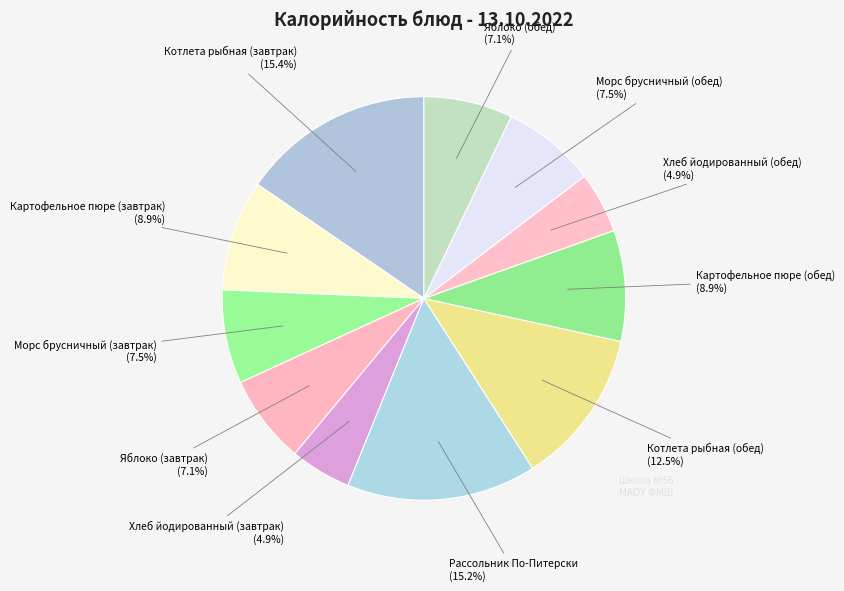

Combined, do Картофельное пюре (обед) and Яблоко (завтрак) account for over 50%?

No